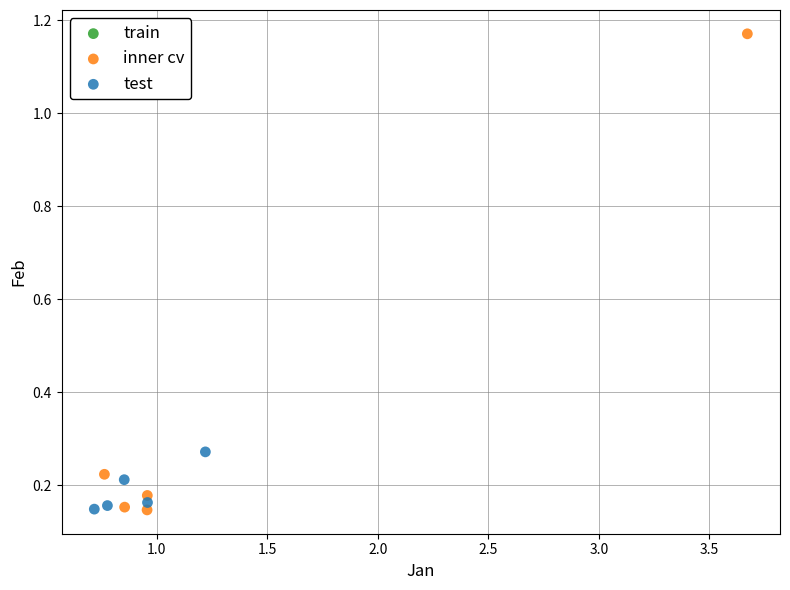

Which series has the largest Y range (max minus min)?

inner cv